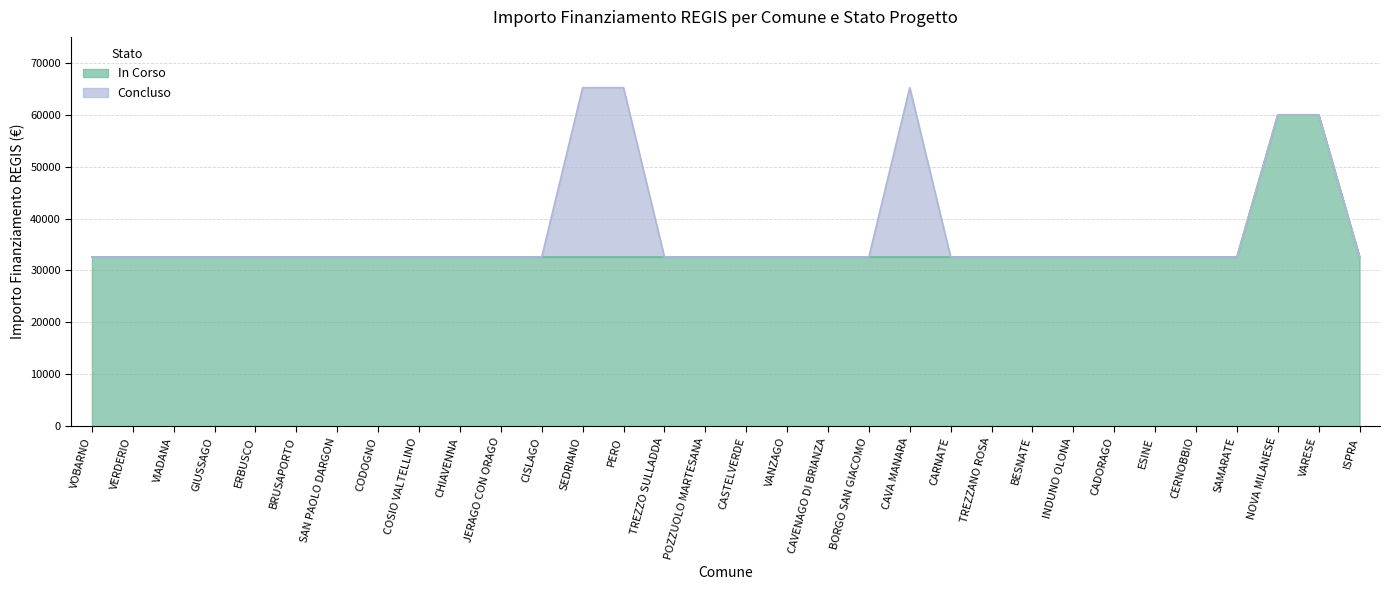

What is the sum of the values at CISLAGO and SAN PAOLO DARGON?

65178